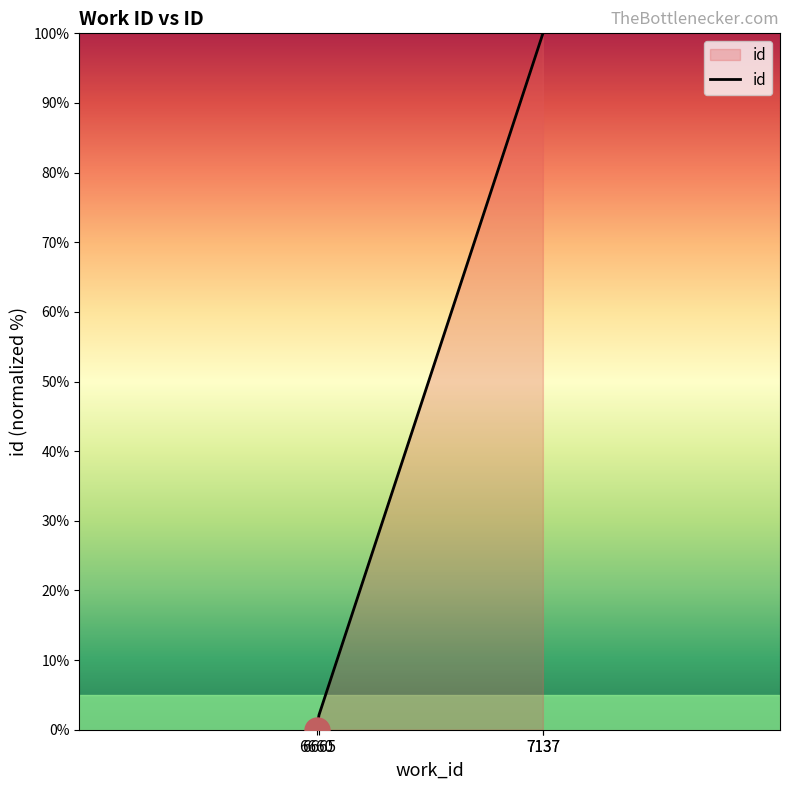

Is it true that the value at 6665 is 3.0?

False